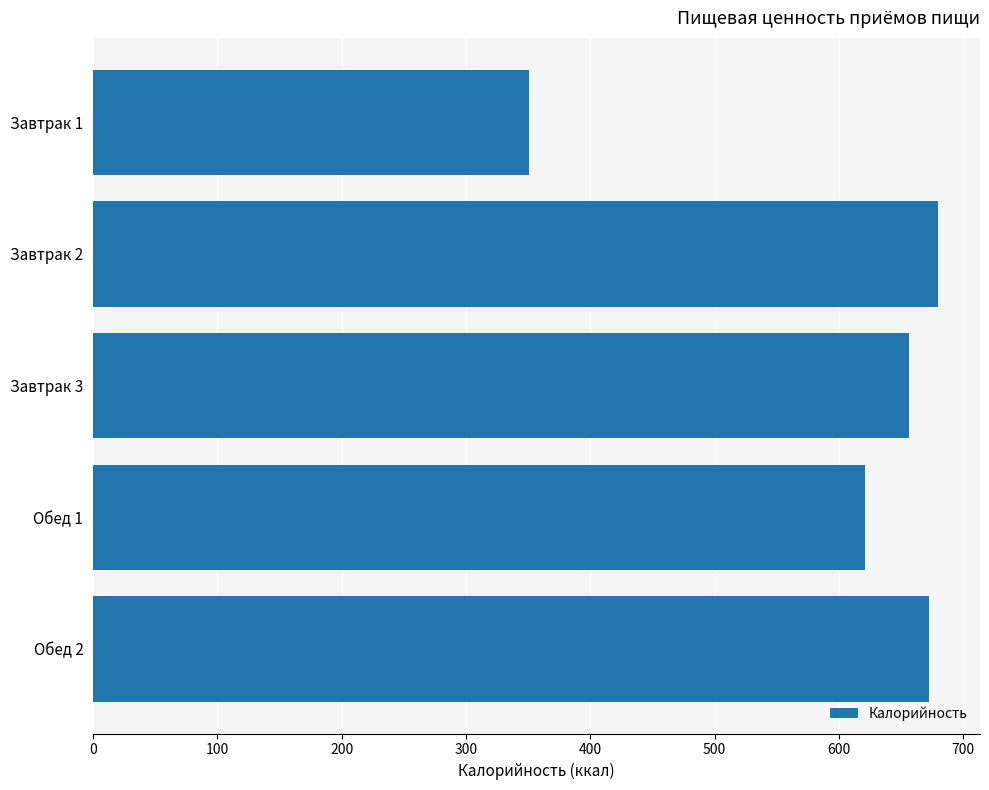

Which has a higher value, Завтрак 3 or Обед 1?

Завтрак 3